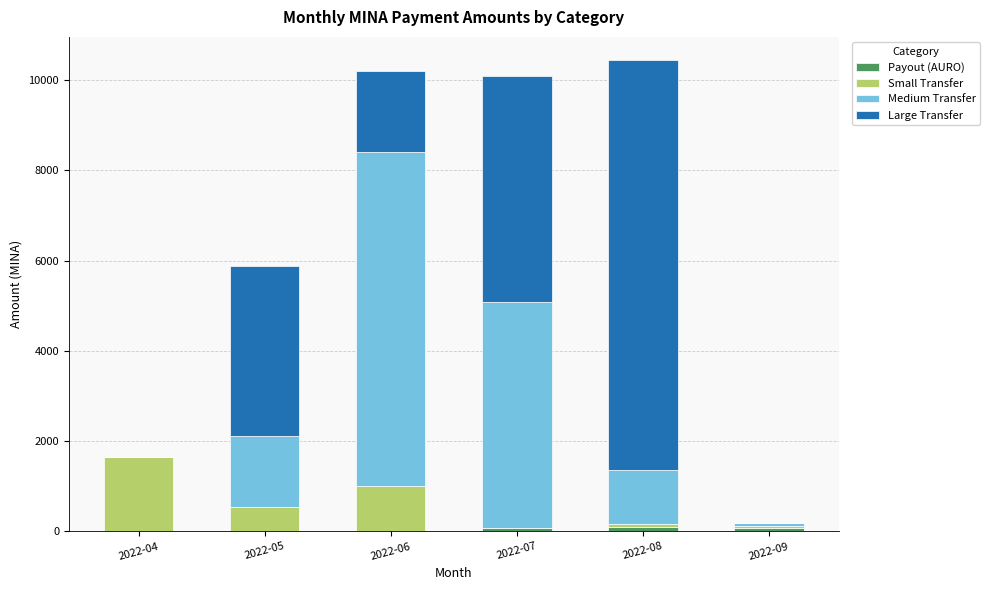

Rank the categories by Large Transfer value from highest to lowest.

2022-08, 2022-07, 2022-05, 2022-06, 2022-04, 2022-09